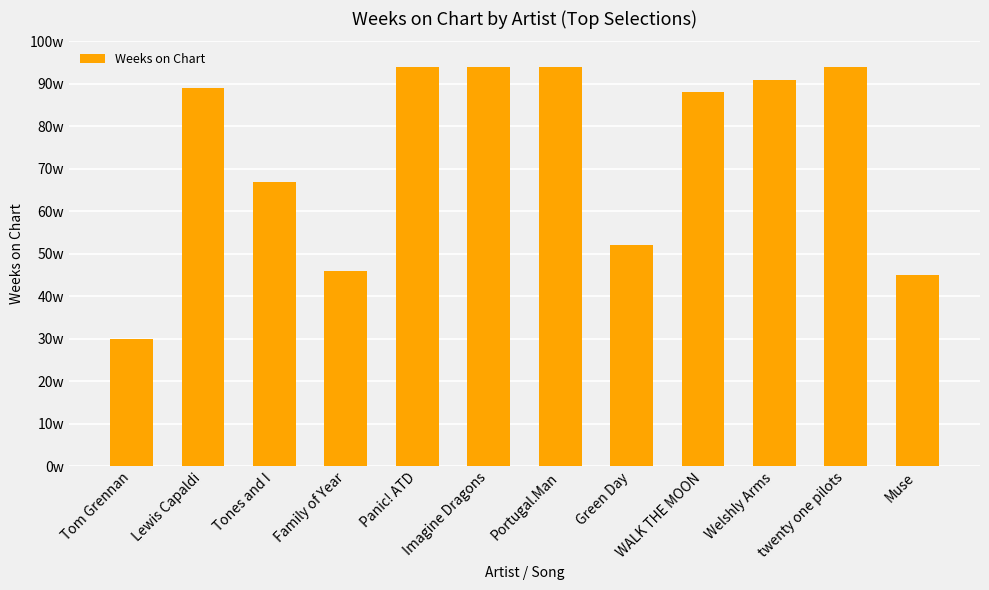

What is the maximum value shown in the chart?

94